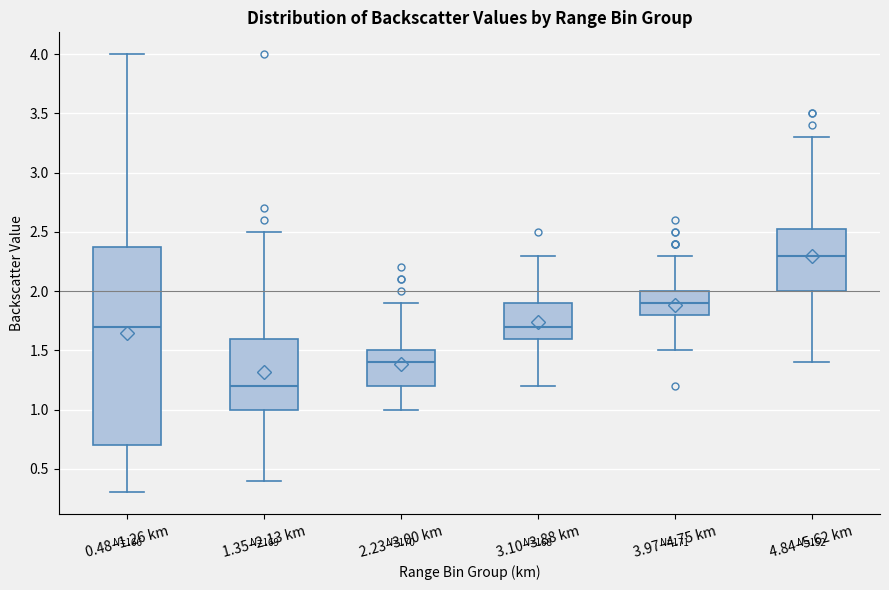

Comparing the boxes themselves (not the whiskers), which one is the tallest?

0.48–1.26 km